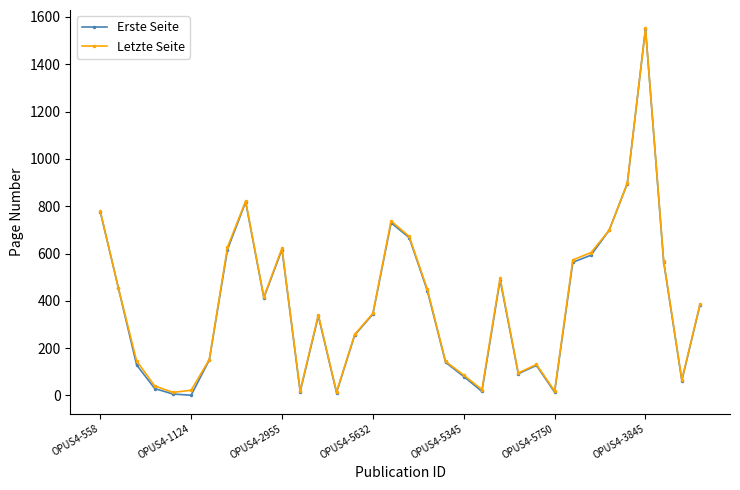

How many lines are shown in the chart?

2